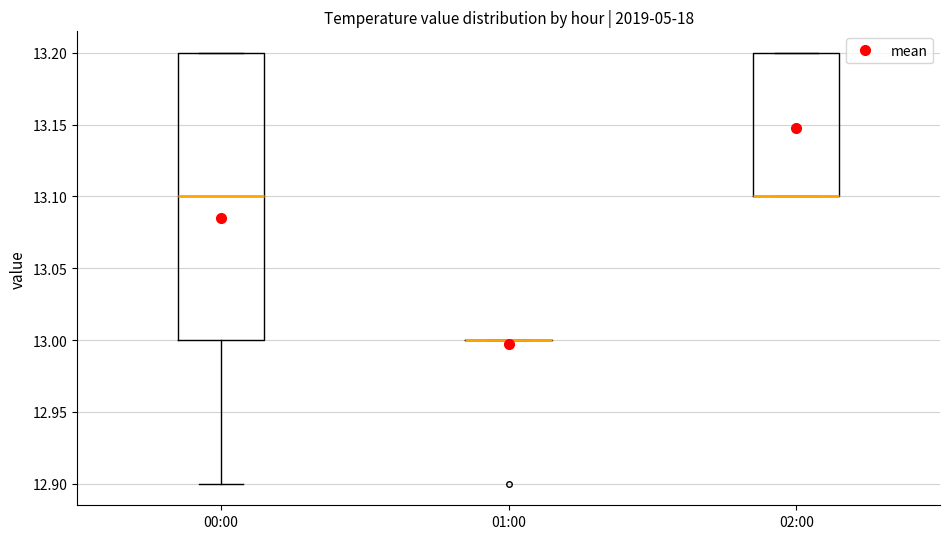

Reading left to right, transcribe this box plot: for each box, give where its median line is, the range the box spans, and where its two whiskers end, as read against the y-axis. The values are not printed on the chart, so give them approximately, as read against the axis.

00:00: median 13.1, box 13.0 to 13.2, whiskers 12.9 to 13.2
01:00: box collapsed to a line at 13.0, whiskers 13.0 to 13.0
02:00: median 13.1 (drawn on the box's lower edge), box 13.1 to 13.2, whiskers 13.1 to 13.2